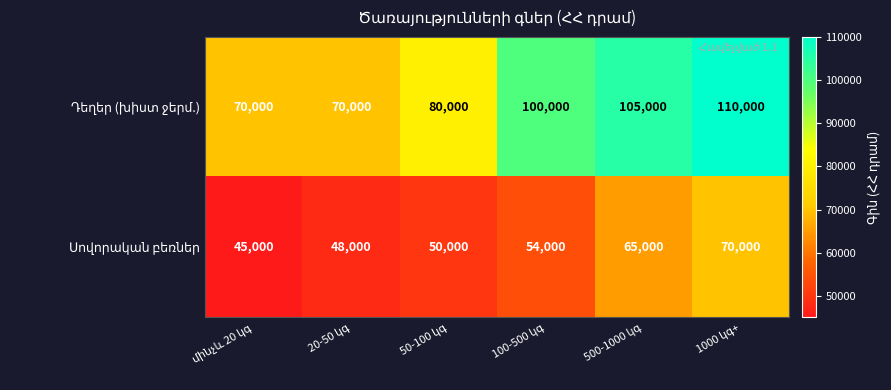

At how many categories does at least one series exceed 90680?

3